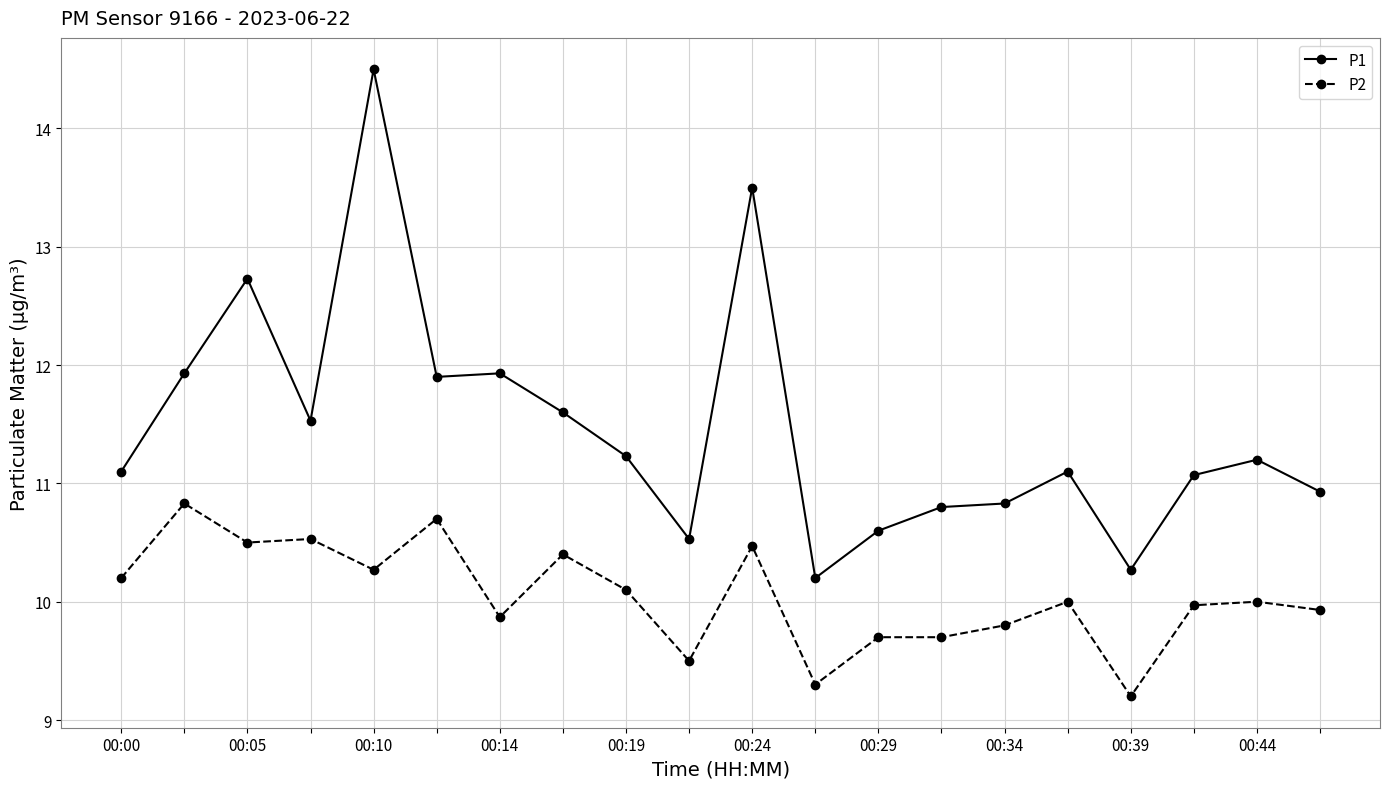

How many data points in P1 are less than 11?

7